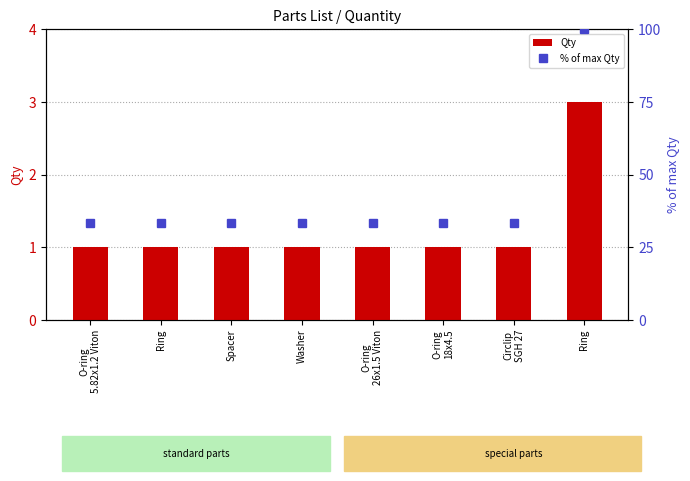

What is the average value of the Qty series?

1.2